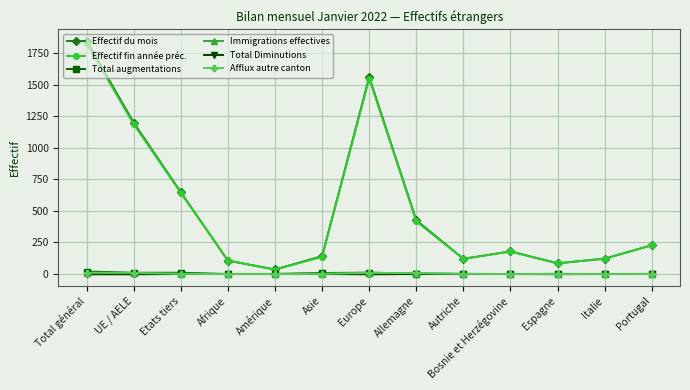

The Effectif fin année préc. series shows 149 at Espagne. True or false?

False